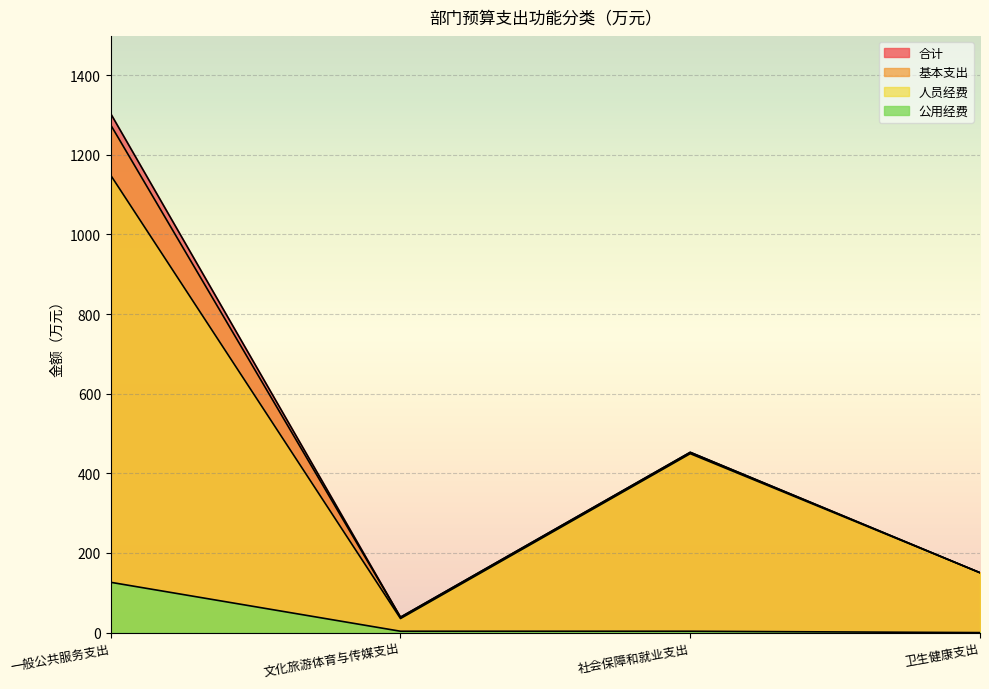

What is the value of the 人员经费 point at the 3rd from the left?

449.4